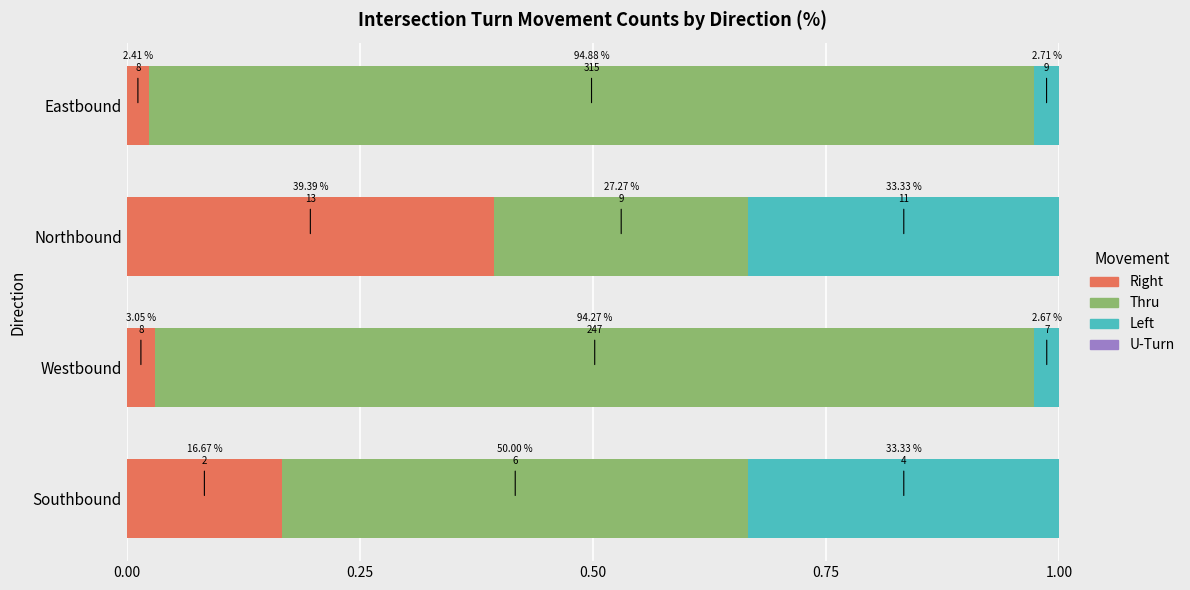

What is the difference between the second highest and minimum values in the Right series?

0.1